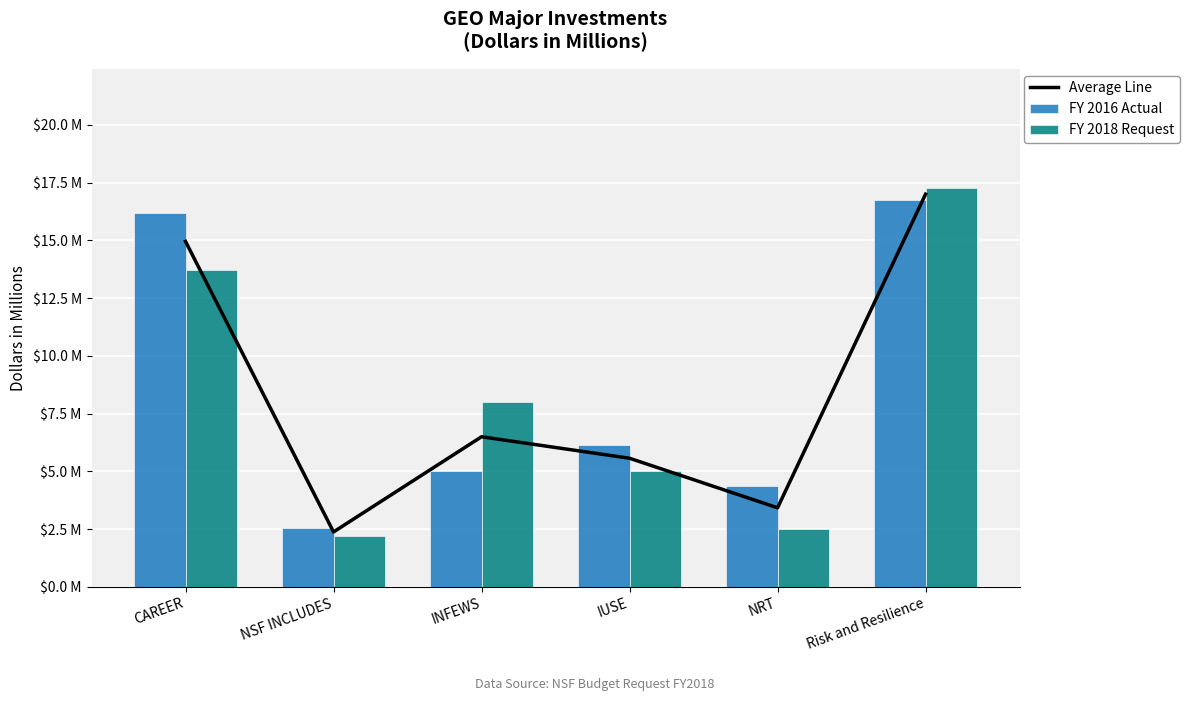

What position from the left is NRT?

5